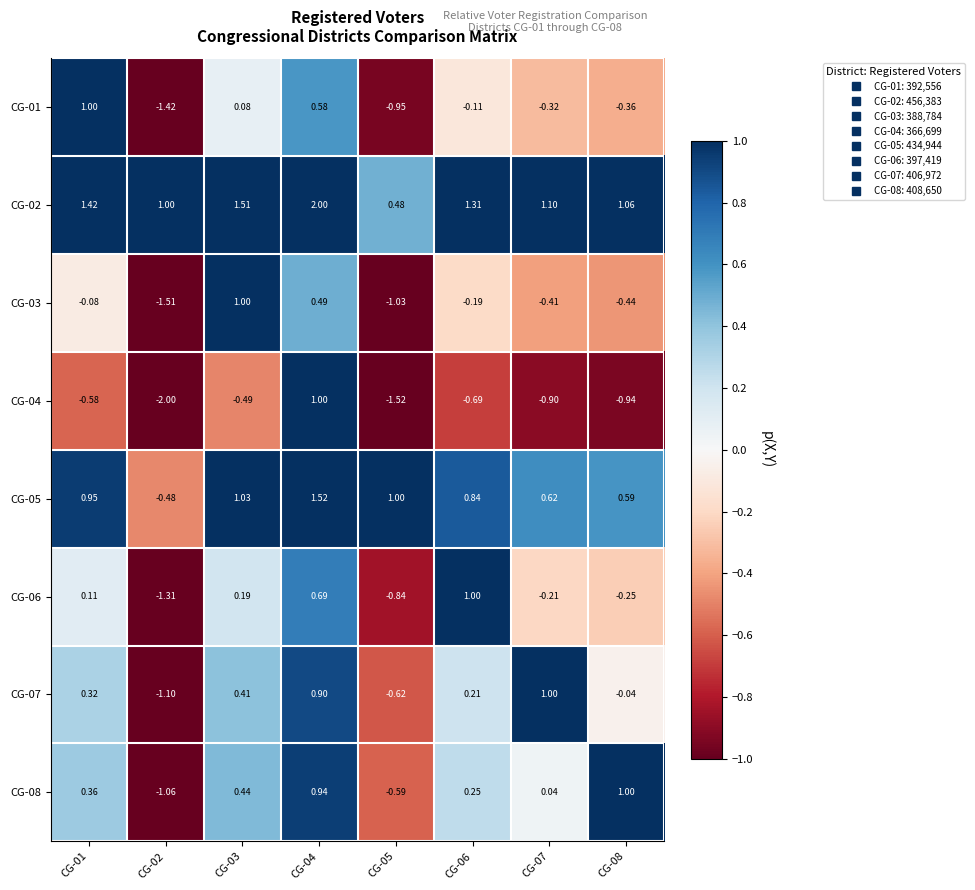

Which series has the largest total across all categories?

CG-02